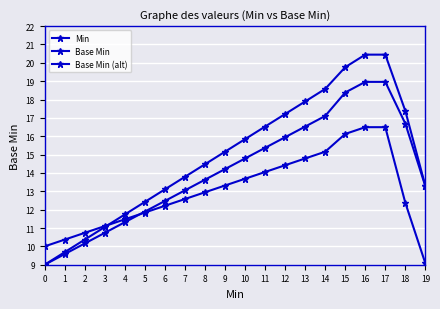

What is the value of the Base Min (alt) point at the 9th from the left?

12.9